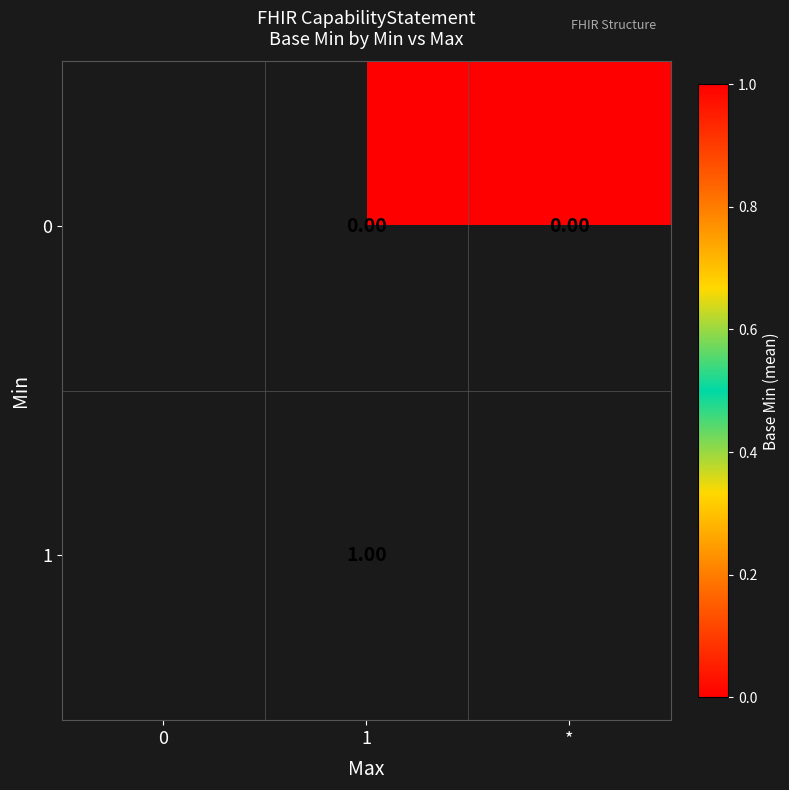

Is the value of 1 at 1 greater than the value of 0 at *?

Yes